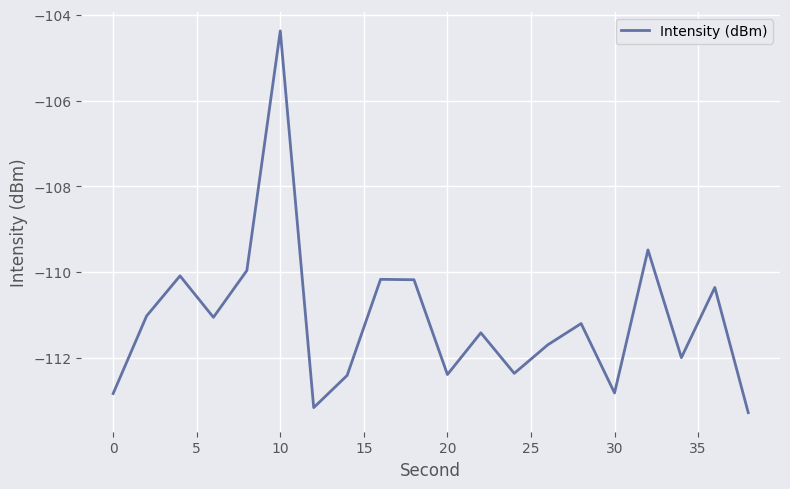

What is the greatest value displayed?

-104.4